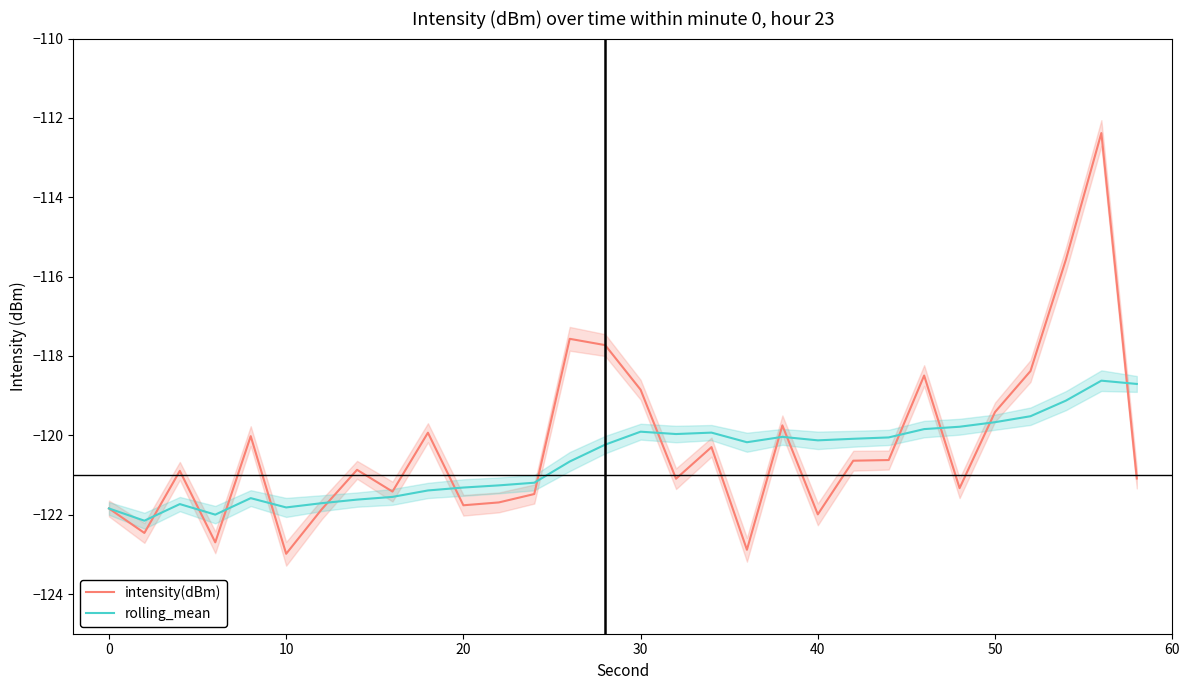

The value of rolling_mean at 10 is -121.8. True or false?

True